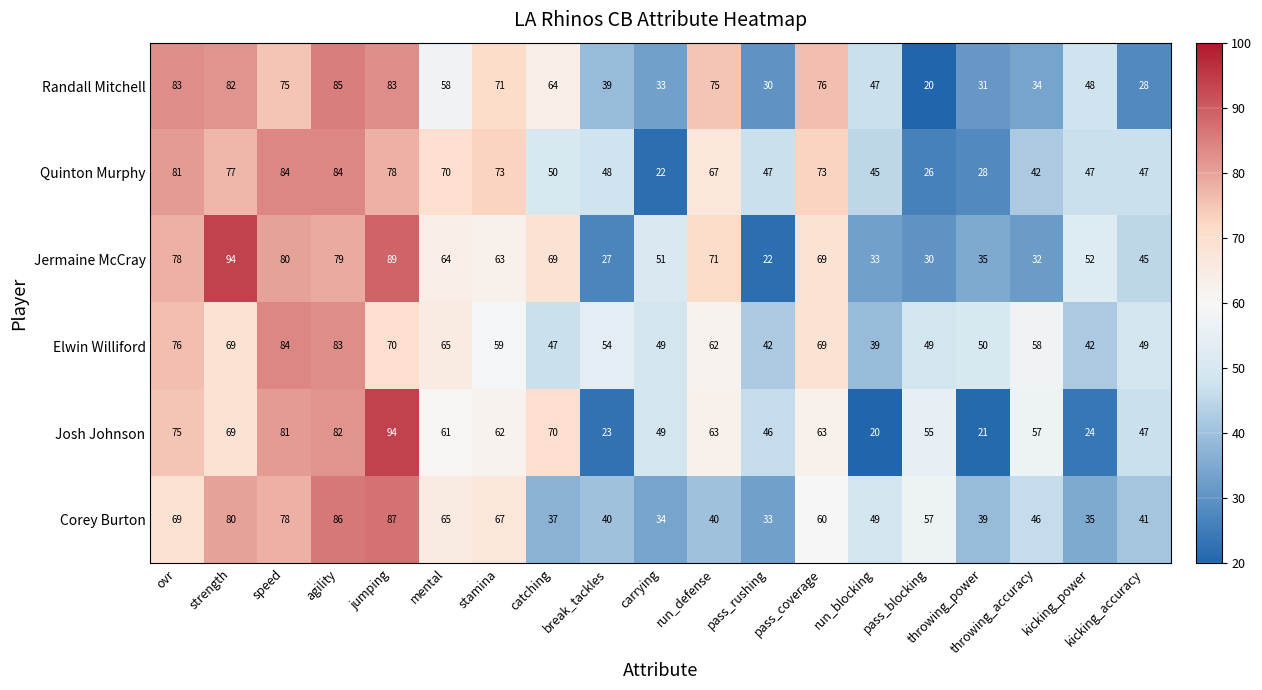

Which series has the largest range (max minus min)?

Josh Johnson